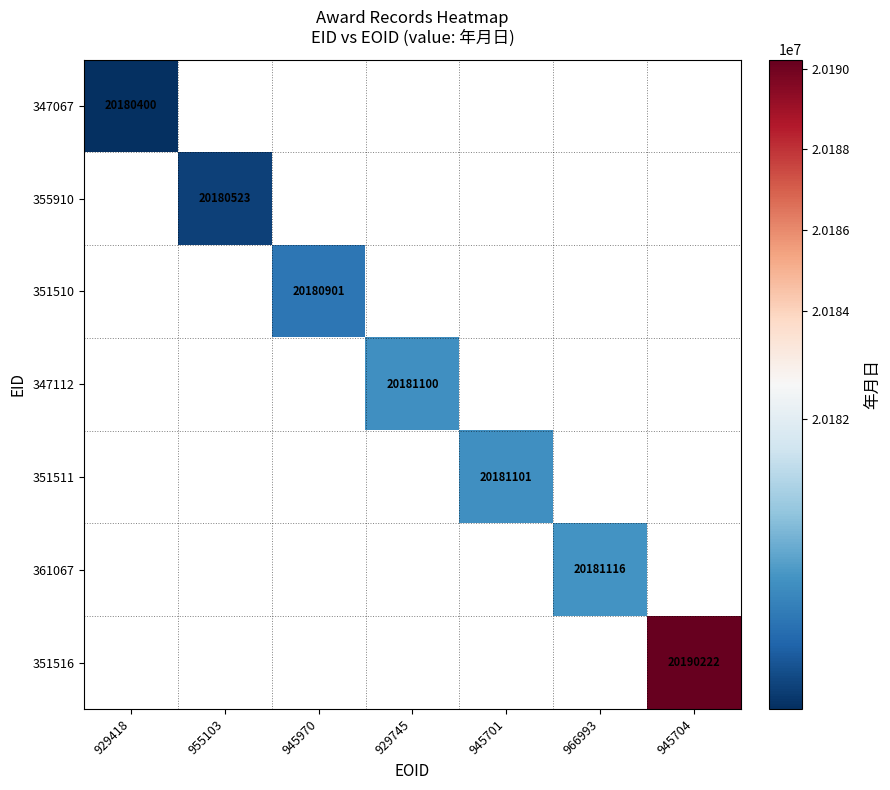

Is it true that 347067 equals 20180400 at 929418?

True